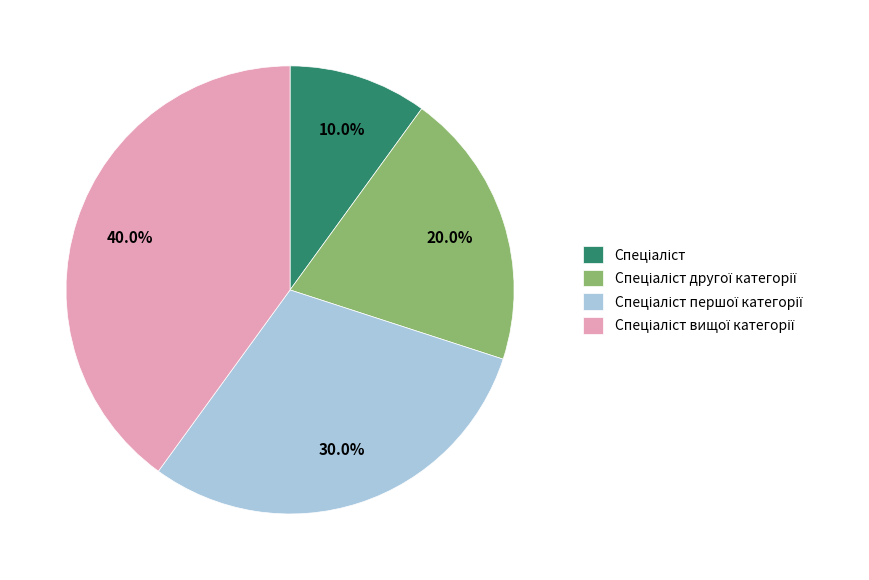

How many segments does this pie chart have?

4